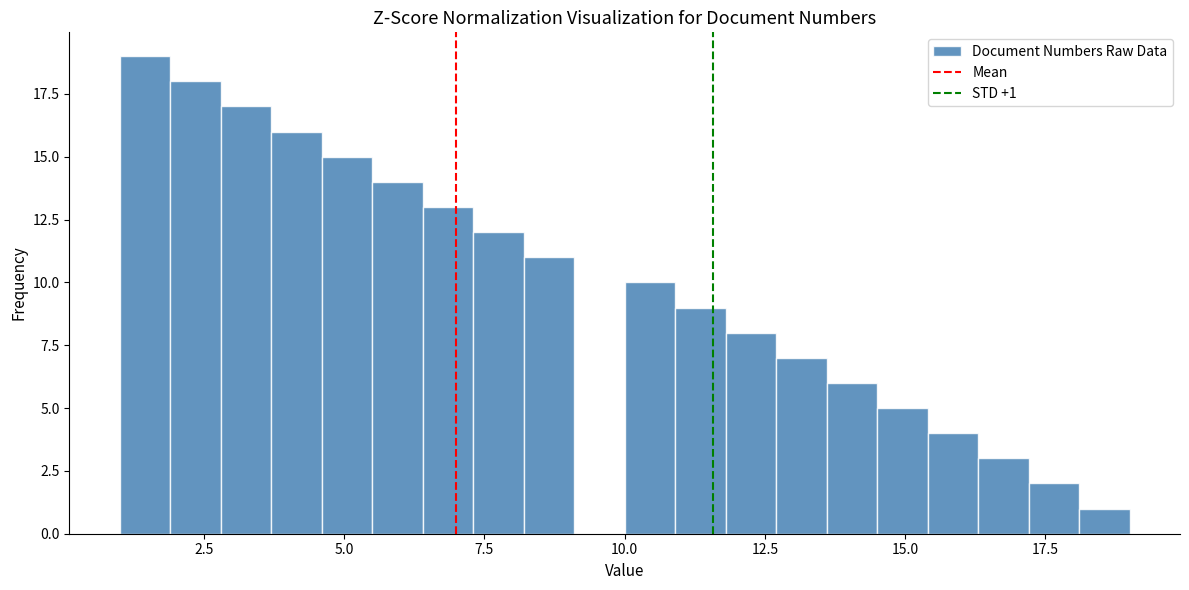

Around what value on the x-axis is the tallest bar? Give the approximate position of its centre, as read against the axis.

1.5